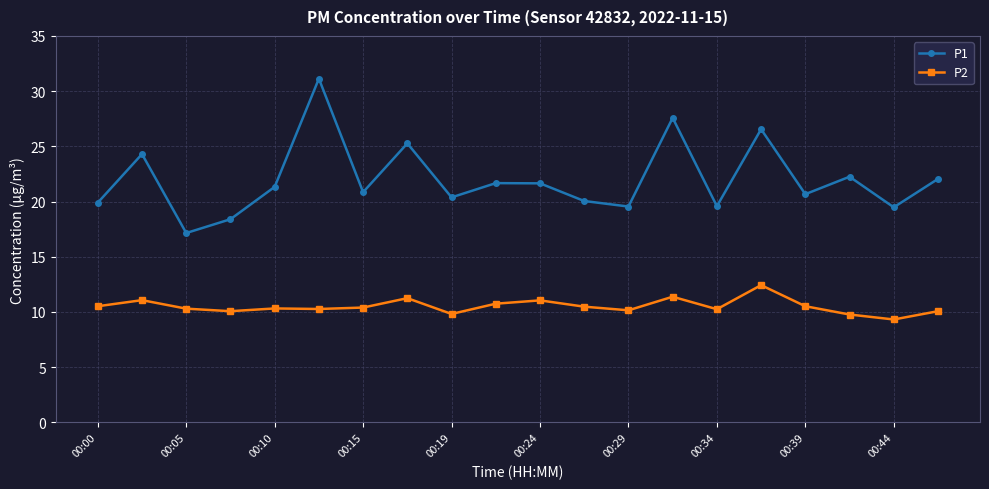

True or false: P2 and P1 intersect in this chart.

False